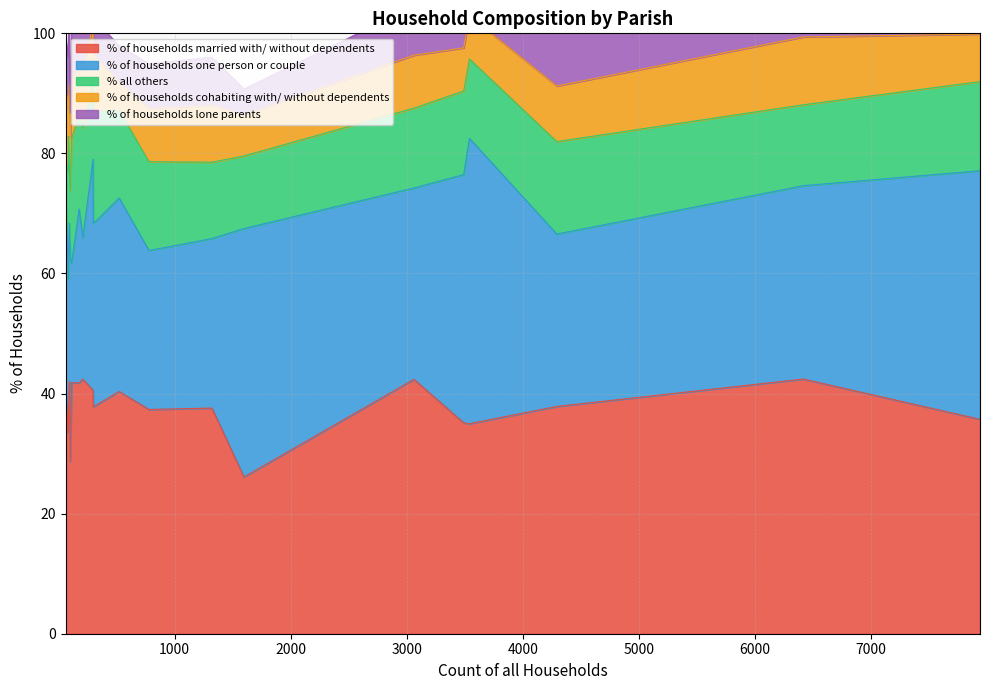

Rank the categories by % of households married with/ without dependents value from lowest to highest.

West Parley, Gussage All Saints, Shapwick, West Moors, St. Leonards and St. Ives, Edmondsham, Ferndown Town, Sturminster Marshall, Alderholt, Cranborne, Corfe Mullen, Holt, Pamphill, Chalbury, Hinton, Crichel, Gussage St. Michael, Colehill, Verwood, Horton